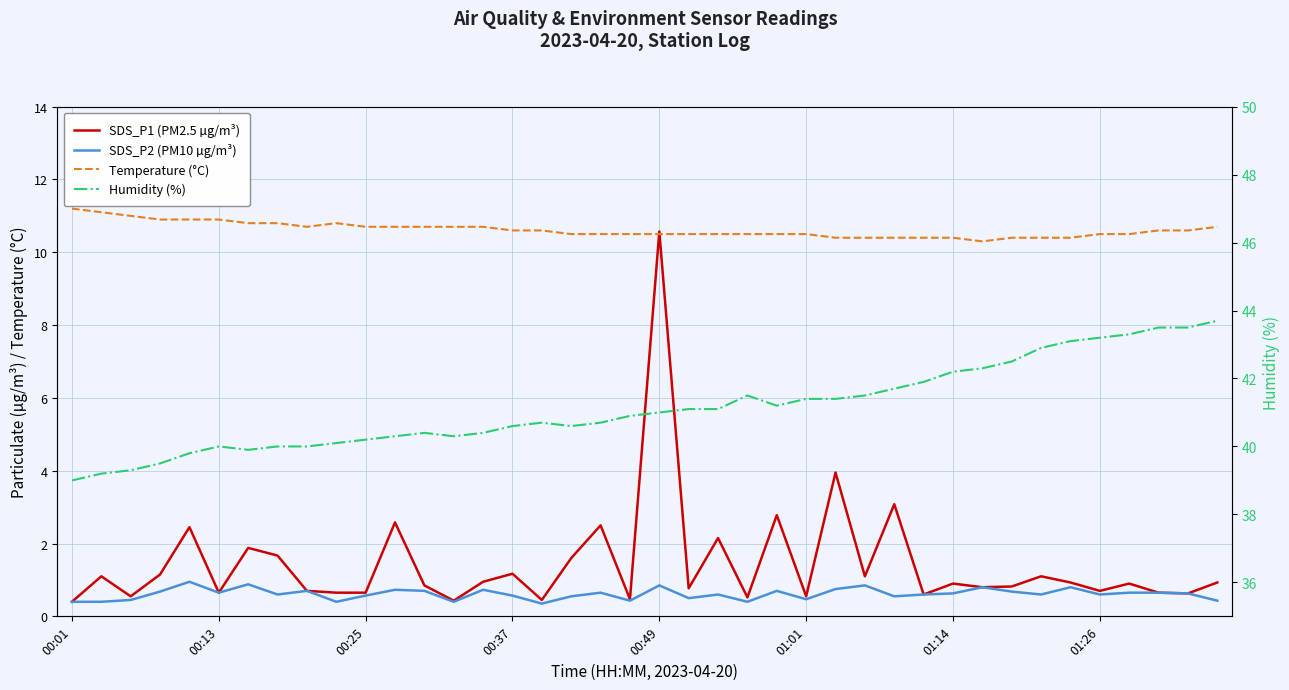

True or false: Humidity (%) and SDS_P2 (PM10 µg/m³) cross at least once.

False